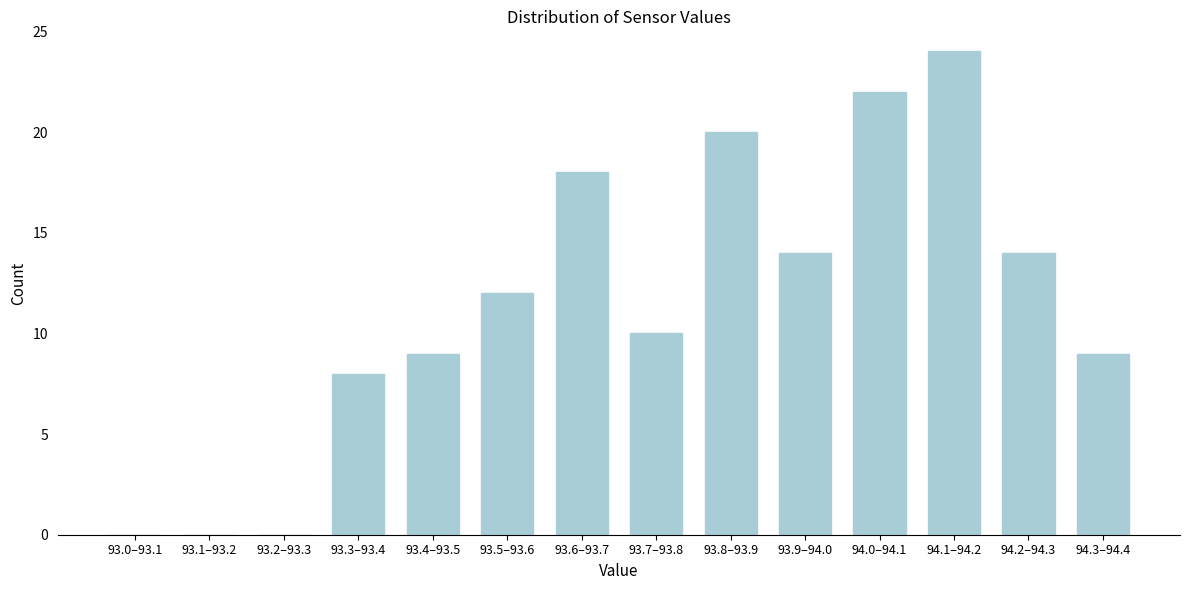

Reading right to left, extract all data points from this chart.

94.3–94.4=9	94.2–94.3=14	94.1–94.2=24	94.0–94.1=22	93.9–94.0=14	93.8–93.9=20	93.7–93.8=10	93.6–93.7=18	93.5–93.6=12	93.4–93.5=9	93.3–93.4=8	93.2–93.3=0	93.1–93.2=0	93.0–93.1=0